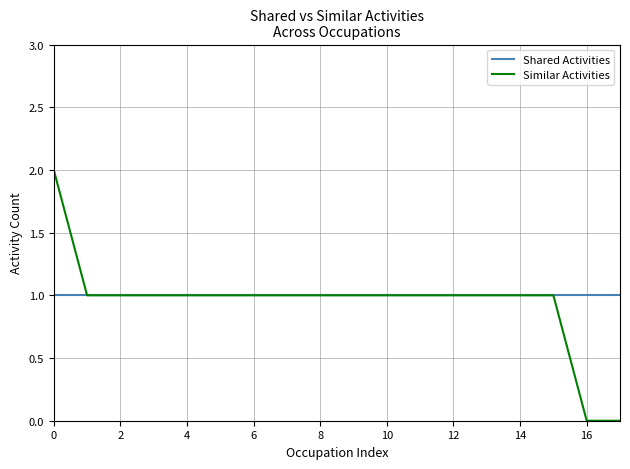

List the series in order of their peak value, highest first.

Similar Activities, Shared Activities